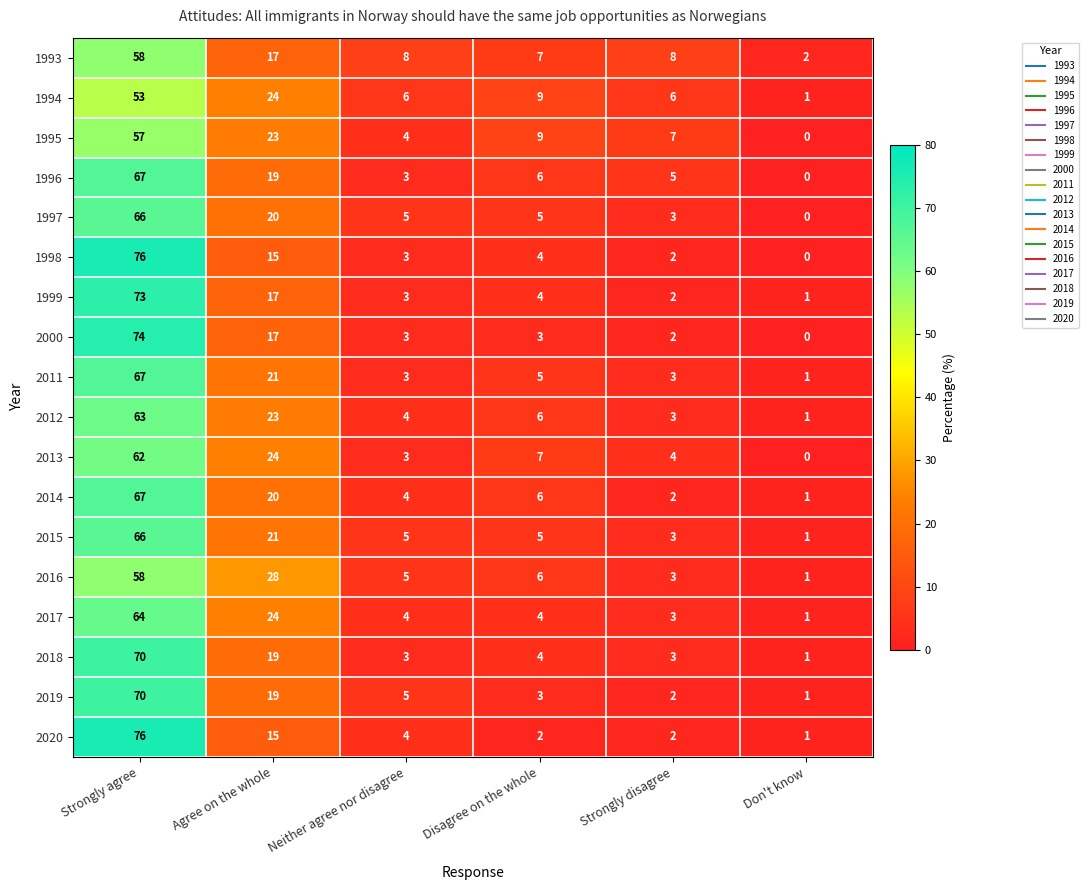

What is the difference between the 1999 values at Strongly agree and Strongly disagree?

71